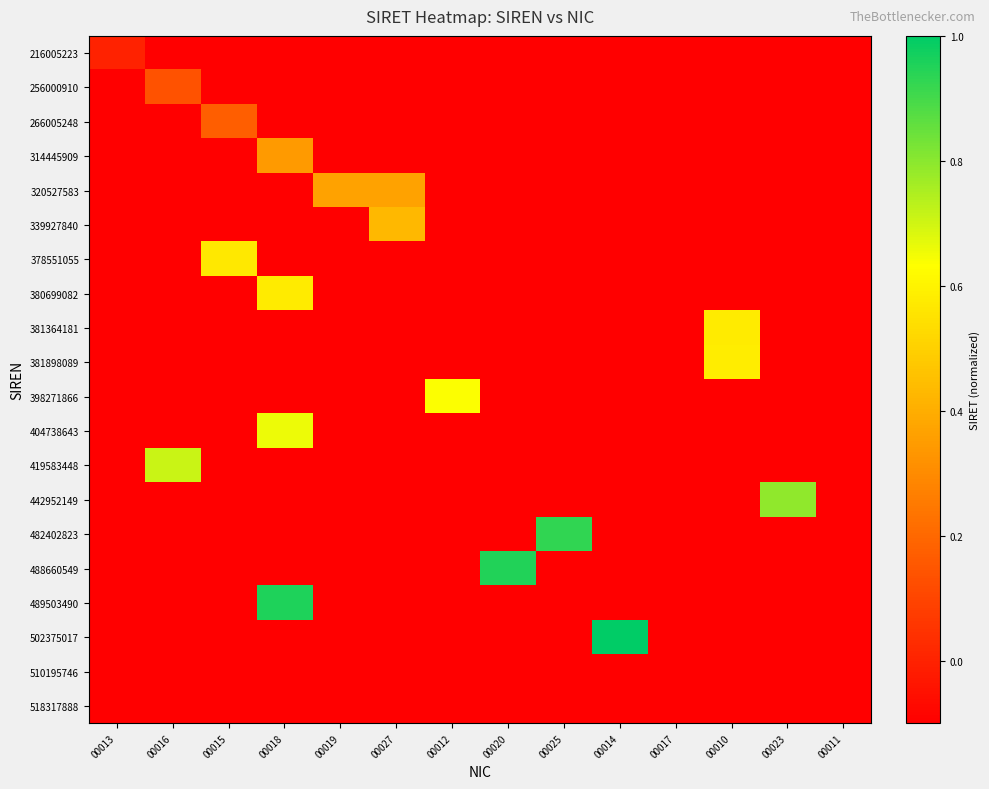

At which category is the sum across all series the highest?

00018